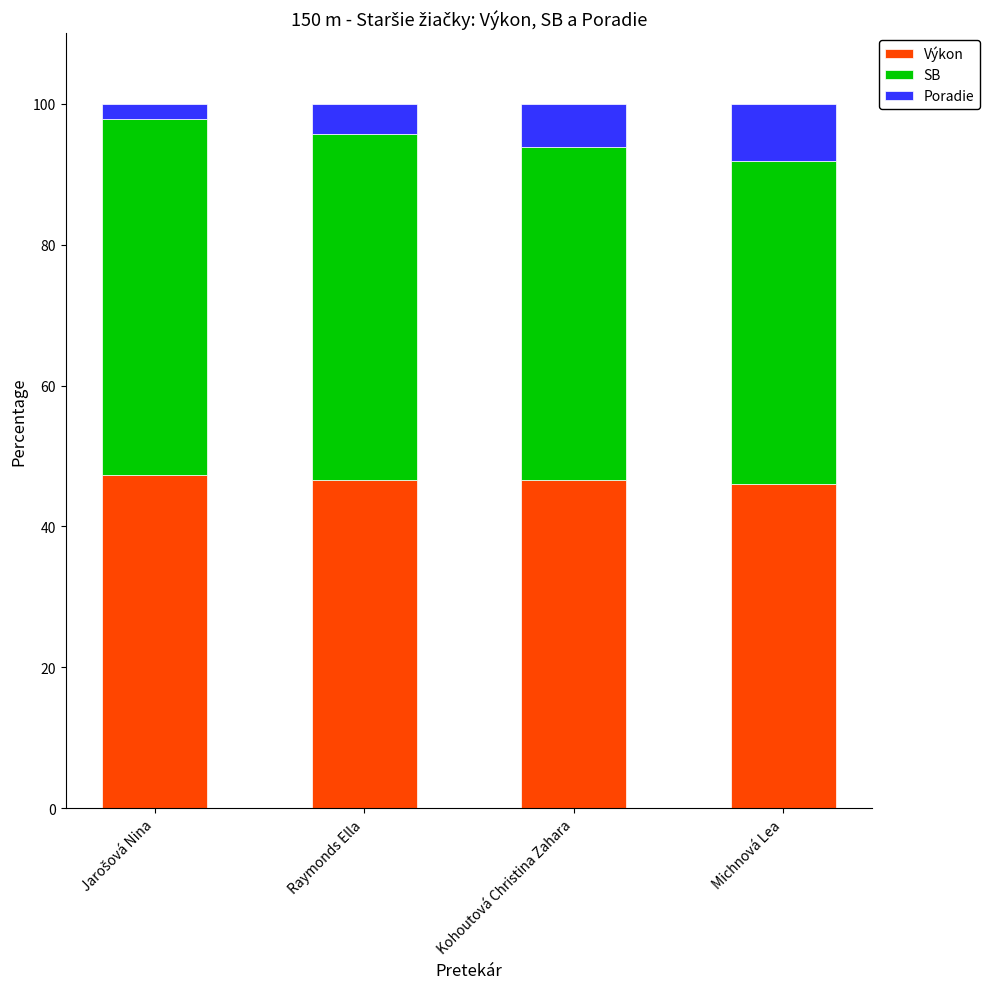

What is the total value across all series at Kohoutová Christina Zahara?

100.0